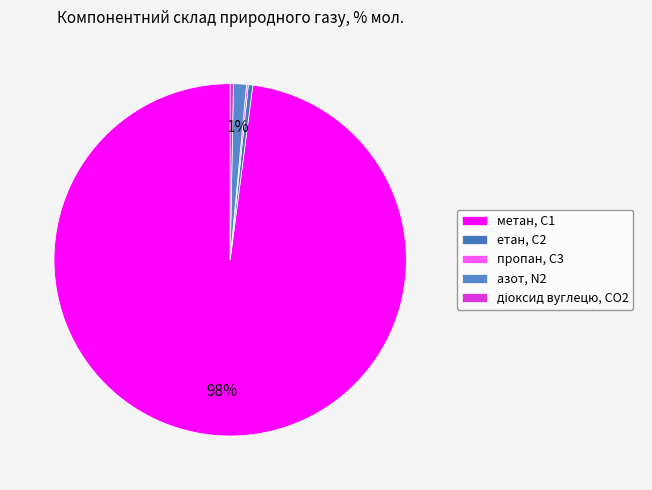

Is it true that метан, С1 is 99% of the pie?

False